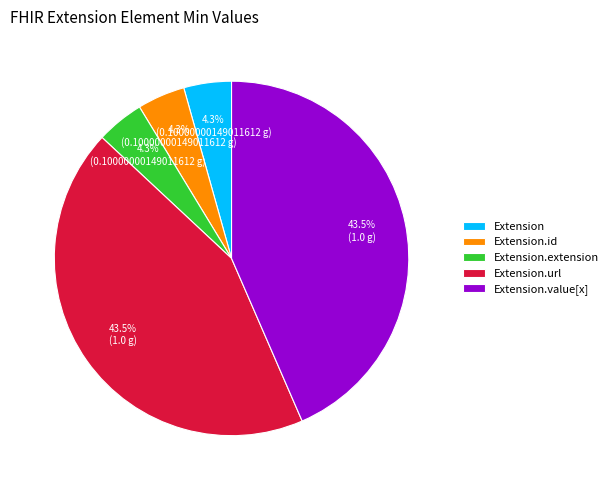

What percentage is NOT represented by Extension.id?

95.7%